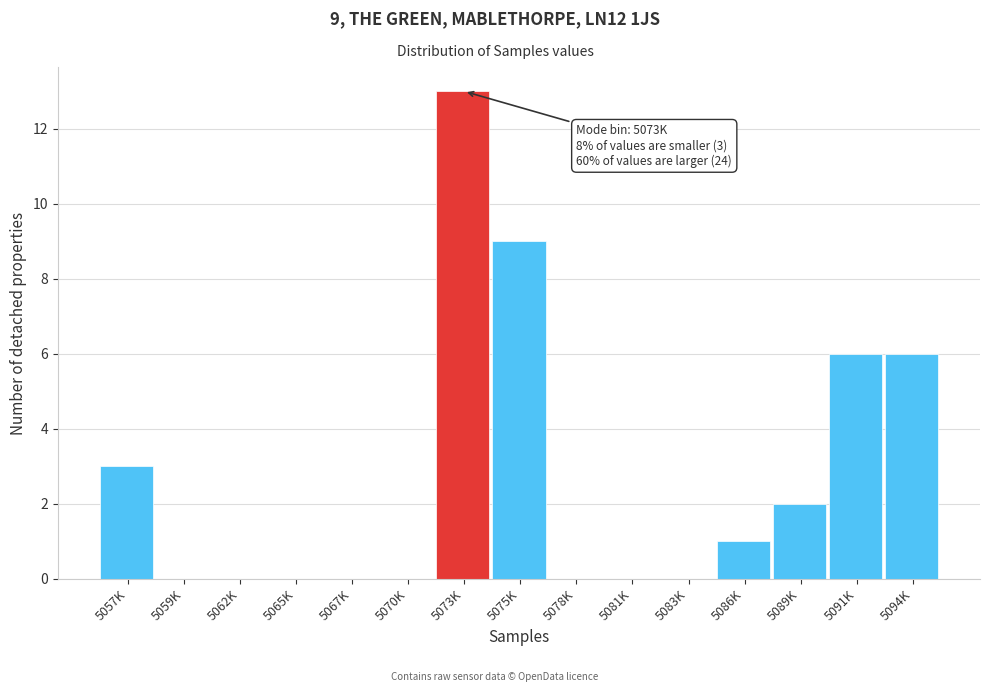

Reading left to right, transcribe all the data shown in this chart.

5057K=3	5059K=0	5062K=0	5065K=0	5067K=0	5070K=0	5073K=13	5075K=9	5078K=0	5081K=0	5083K=0	5086K=1	5089K=2	5091K=6	5094K=6